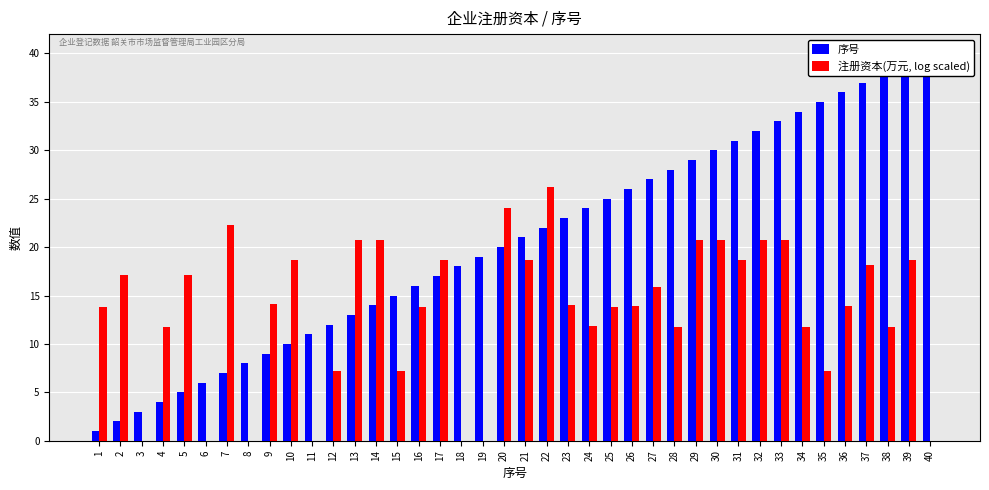

What is the difference between the 序号 values at 26 and 9?

17.0